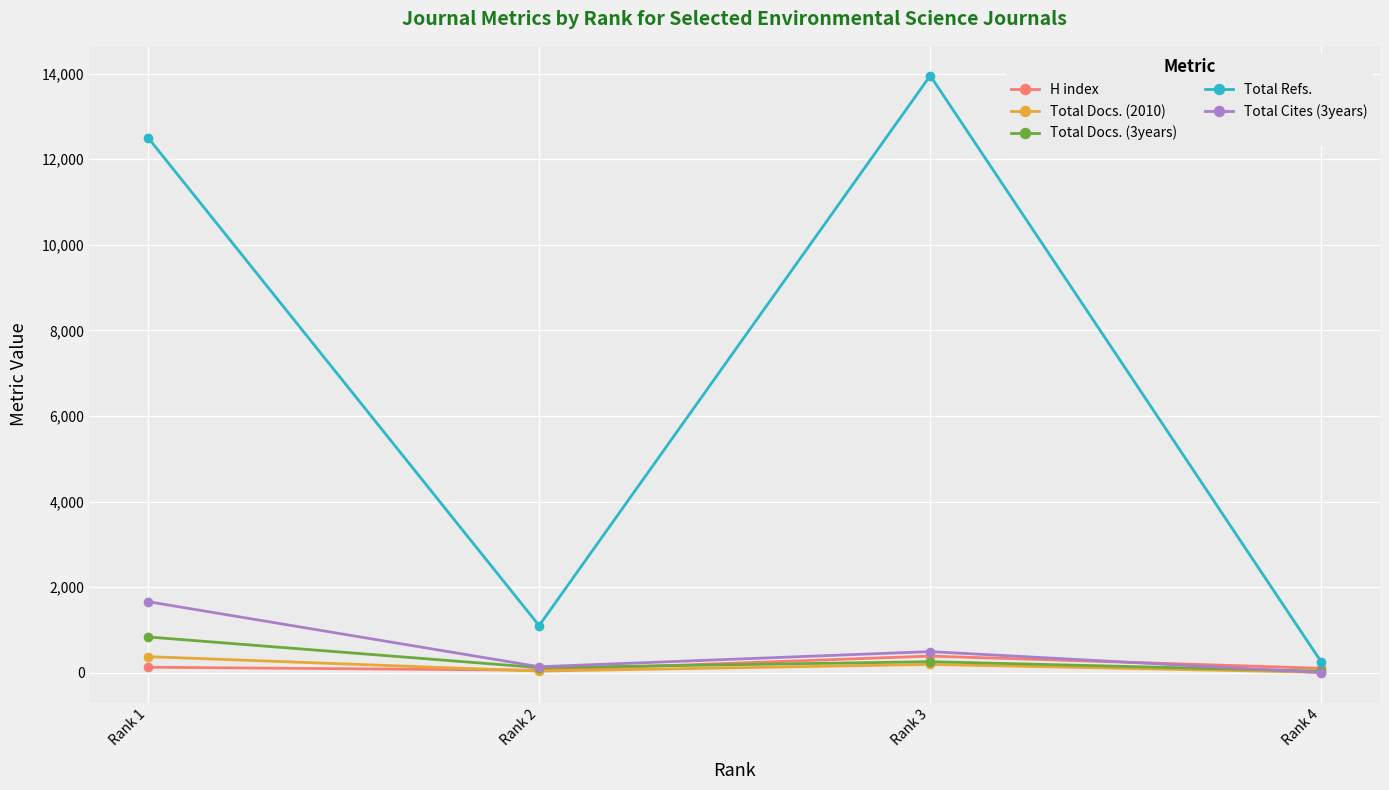

How many values in the Total Docs. (3years) series are below 262?

2